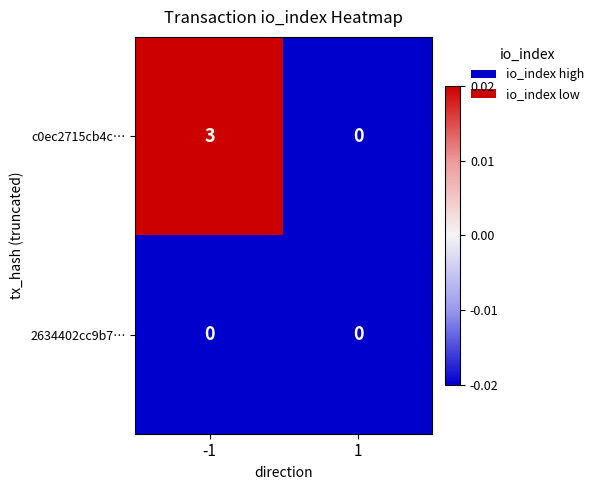

How many series are shown in this chart?

2